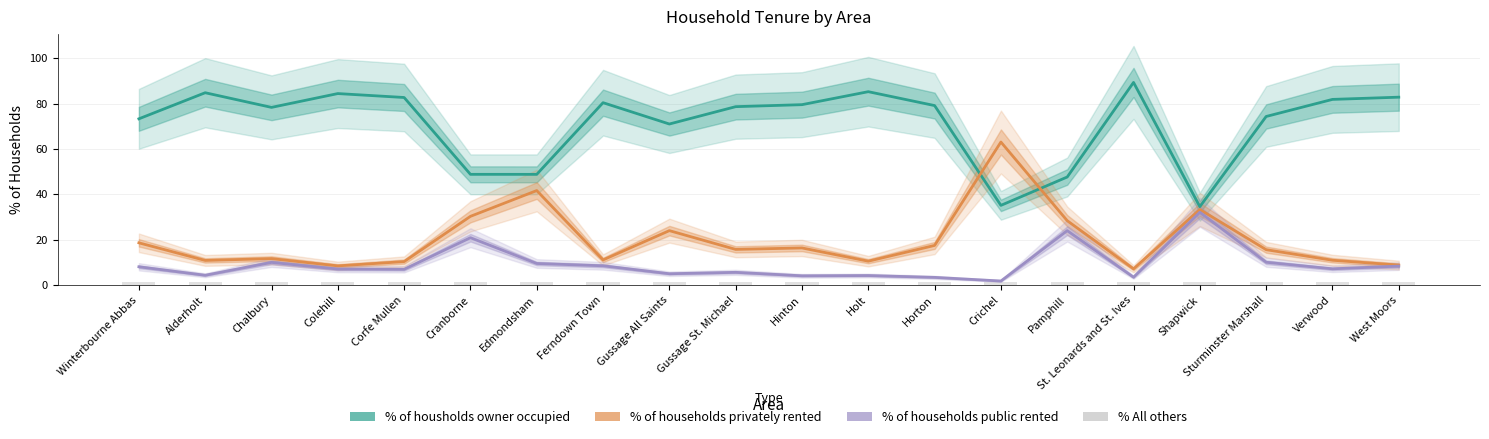

How many bars are there in total?

80